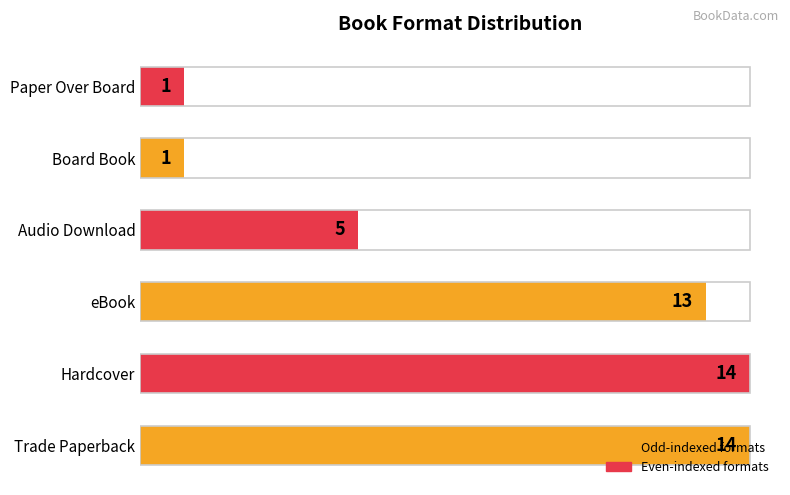

Which has a higher value, eBook or Trade Paperback?

Trade Paperback